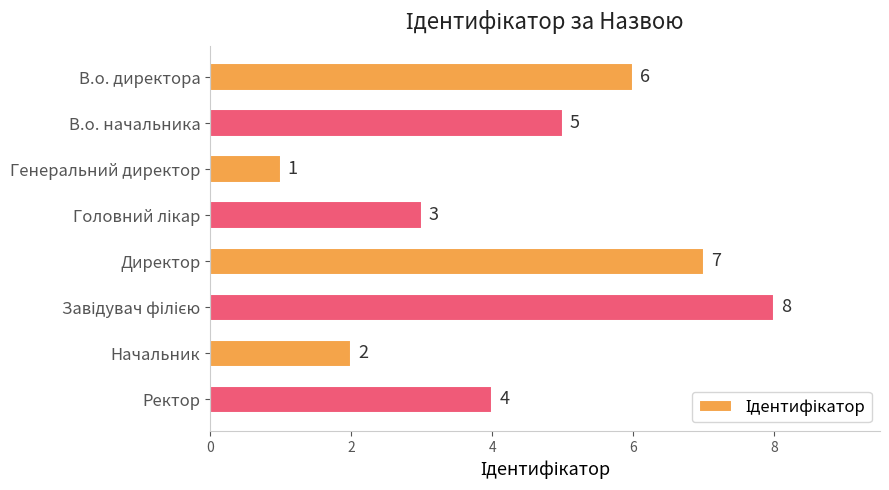

At which label is the value closest to 4?

Ректор